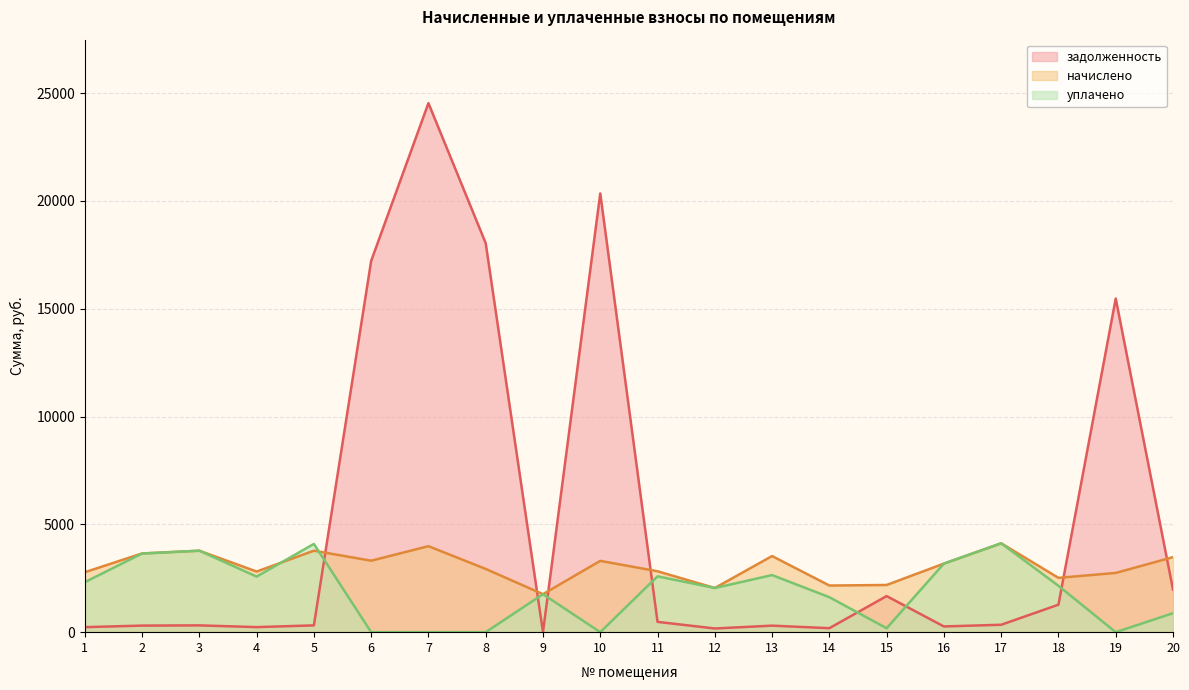

At how many categories does at least one series exceed 6858?

5